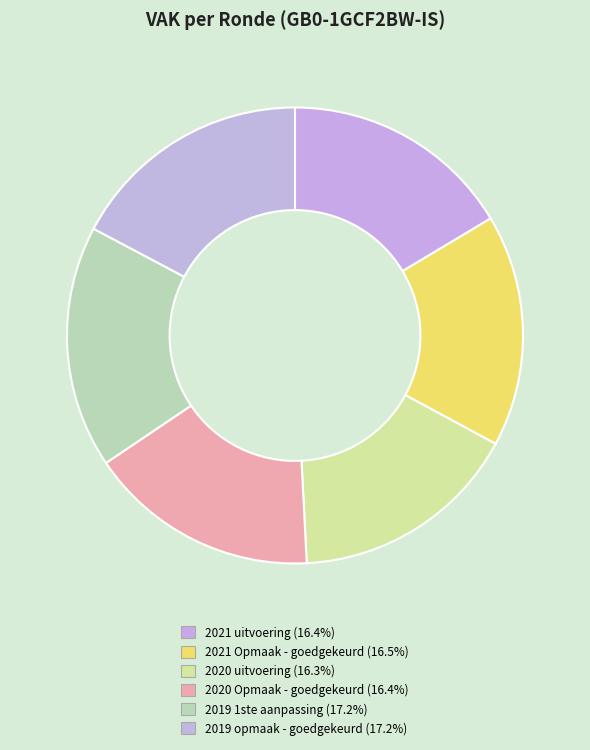

Count the number of slices in the pie.

6